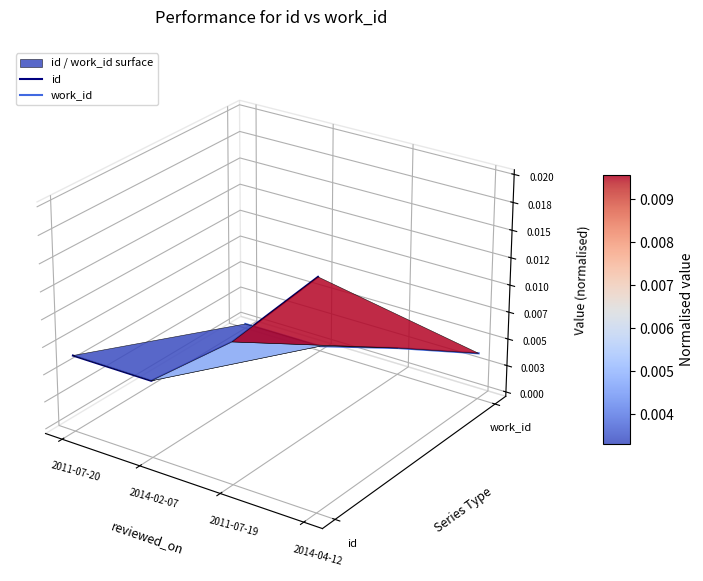

At 2014-04-12, list the series in order from smallest to largest.

work_id, id